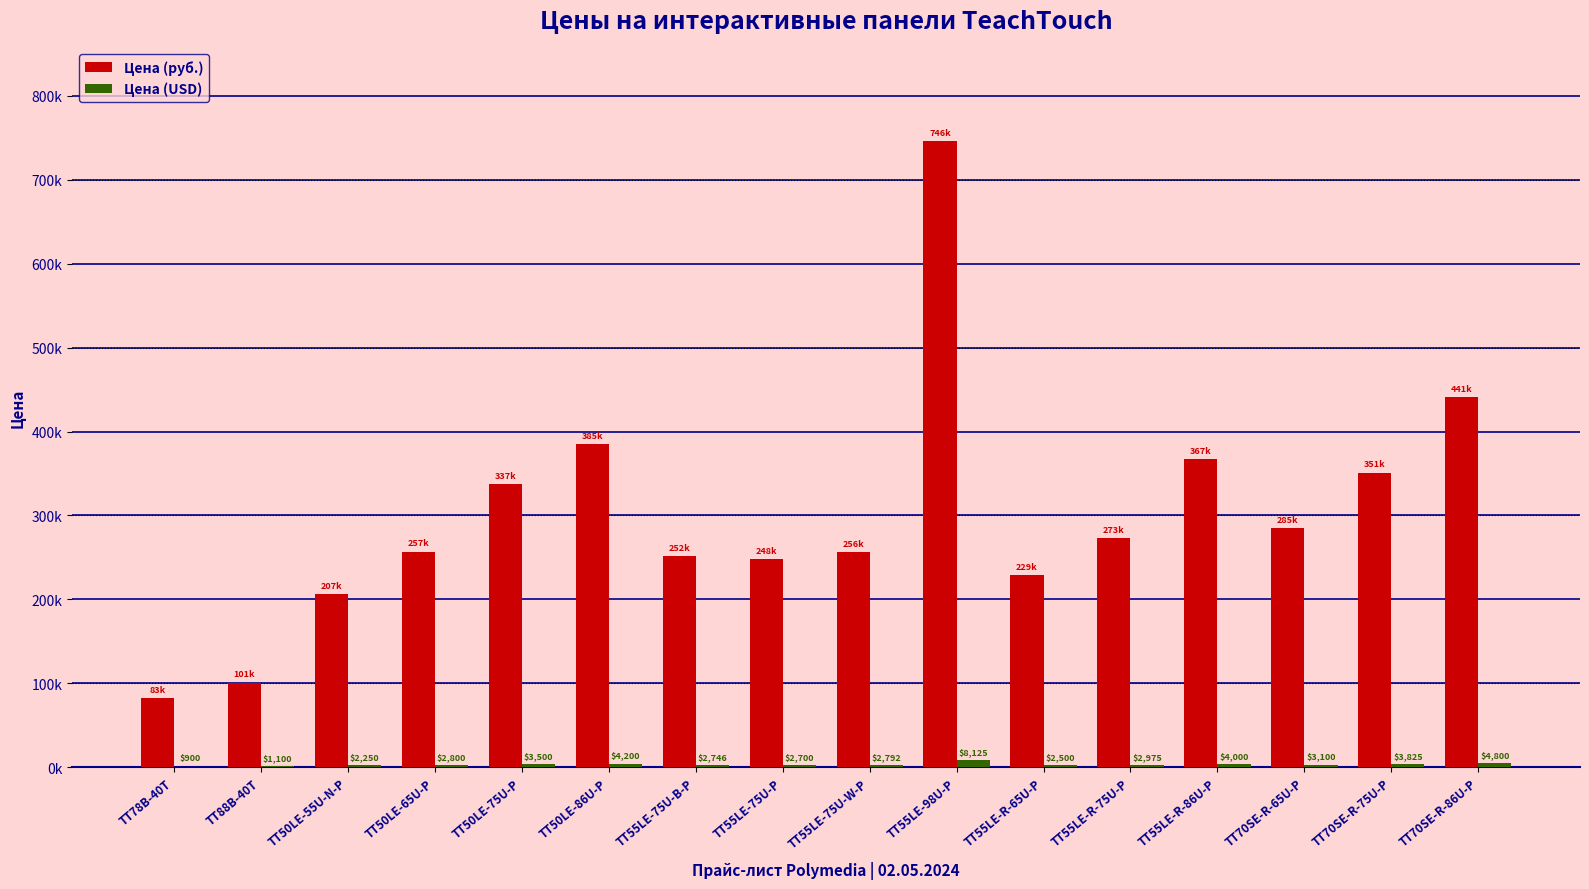

What is the total value across all series at TT55LE-R-65U-P?

231947.8